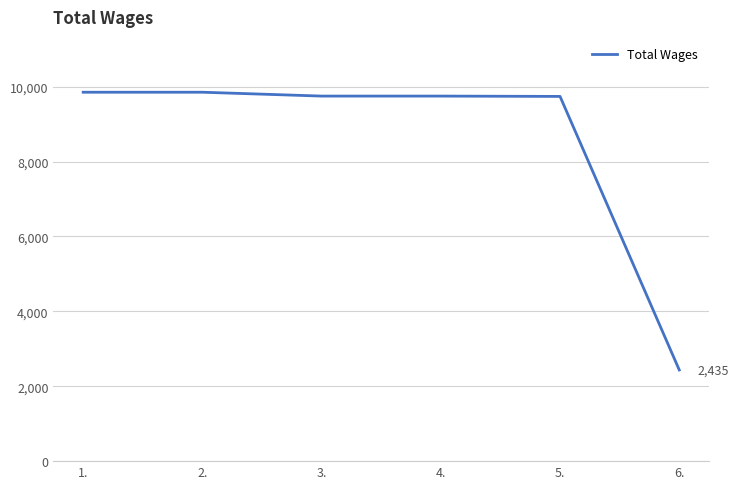

What is the approximate value at 3.?

9748